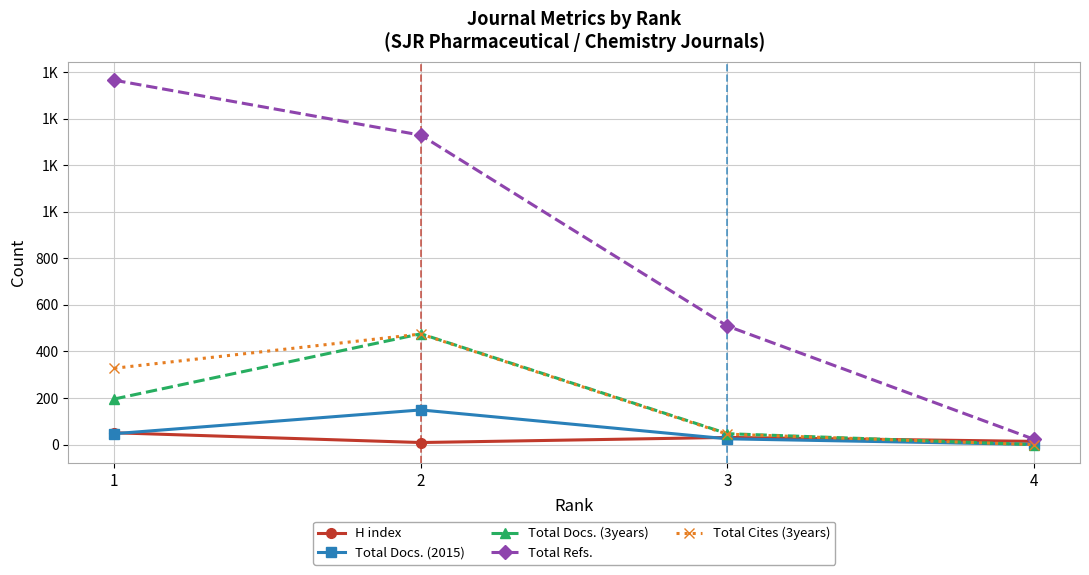

At which label is Total Refs. closest to 794?

3